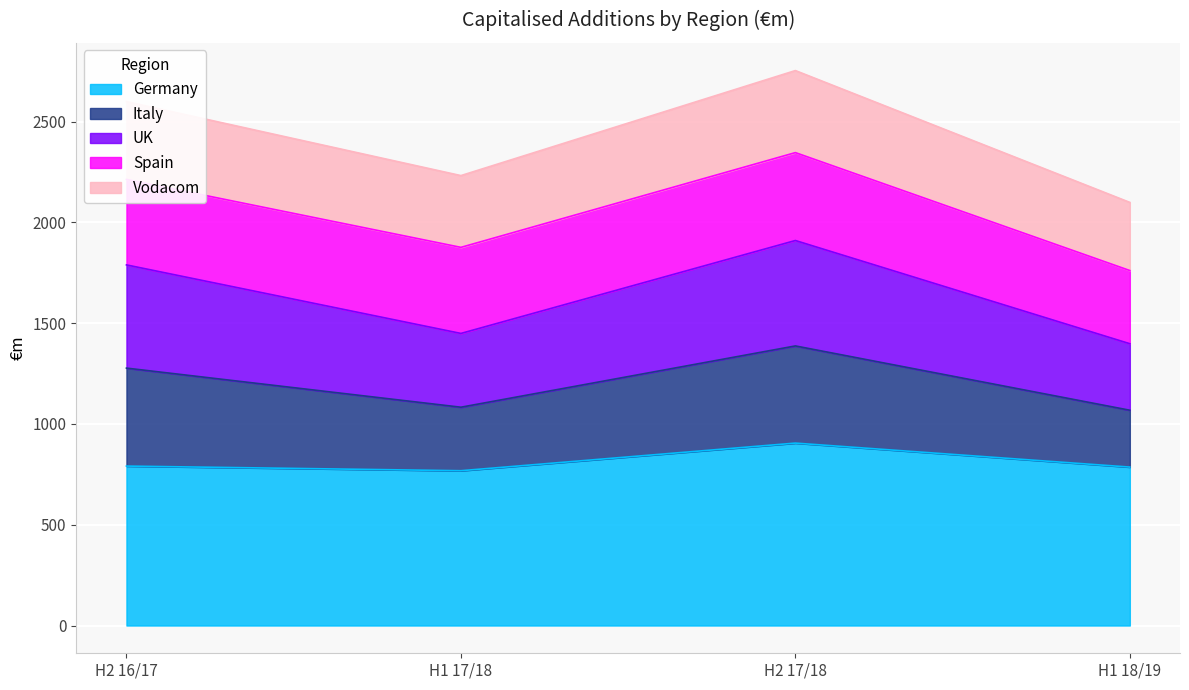

True or false: UK has more than 2 points higher than both neighbors.

False